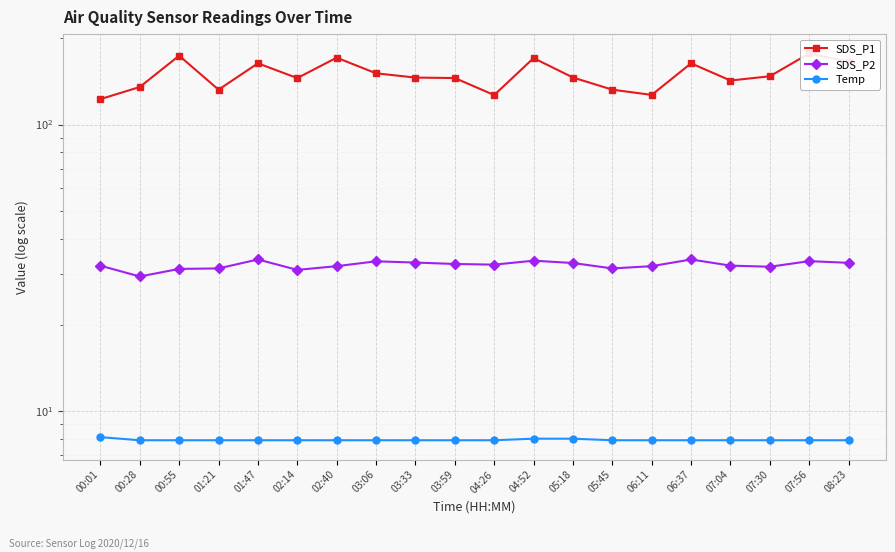

Which series has the widest spread of values?

SDS_P1